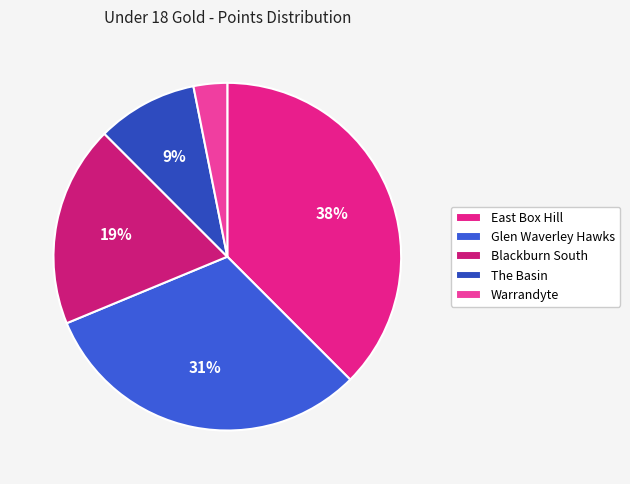

Does The Basin represent more than half of the total?

No